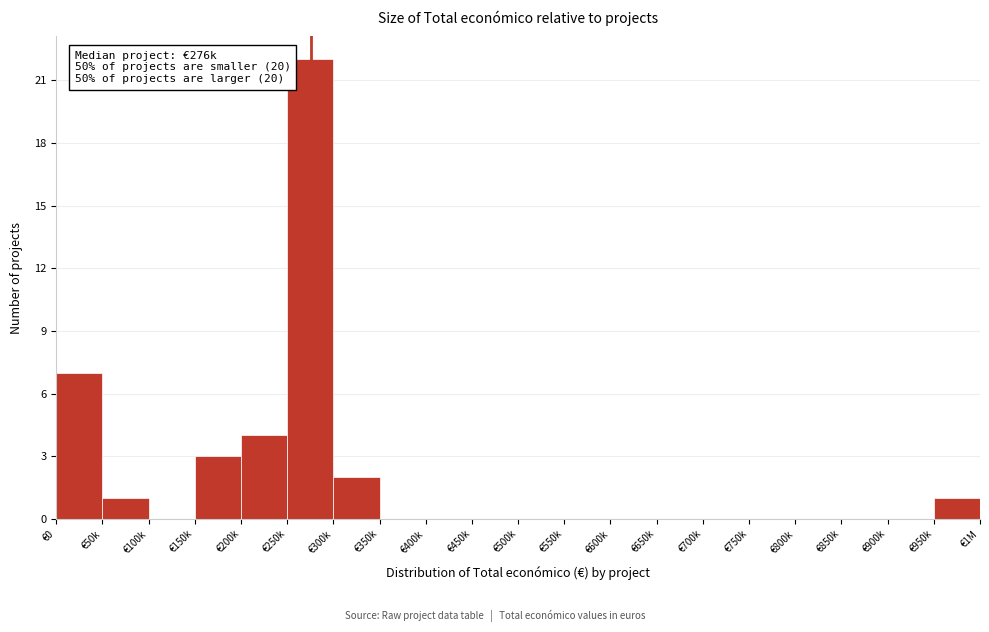

Reading left to right, transcribe all the data shown in this chart.

€0=7	€50k=1	€100k=0	€150k=3	€200k=4	€250k=22	€300k=2	€350k=0	€400k=0	€450k=0	€500k=0	€550k=0	€600k=0	€650k=0	€700k=0	€750k=0	€800k=0	€850k=0	€900k=0	€950k=1